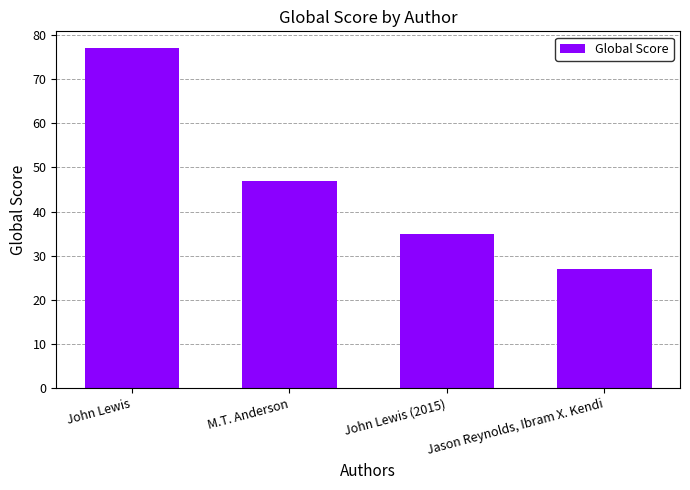

Count the values in the range 35 to 77.

3